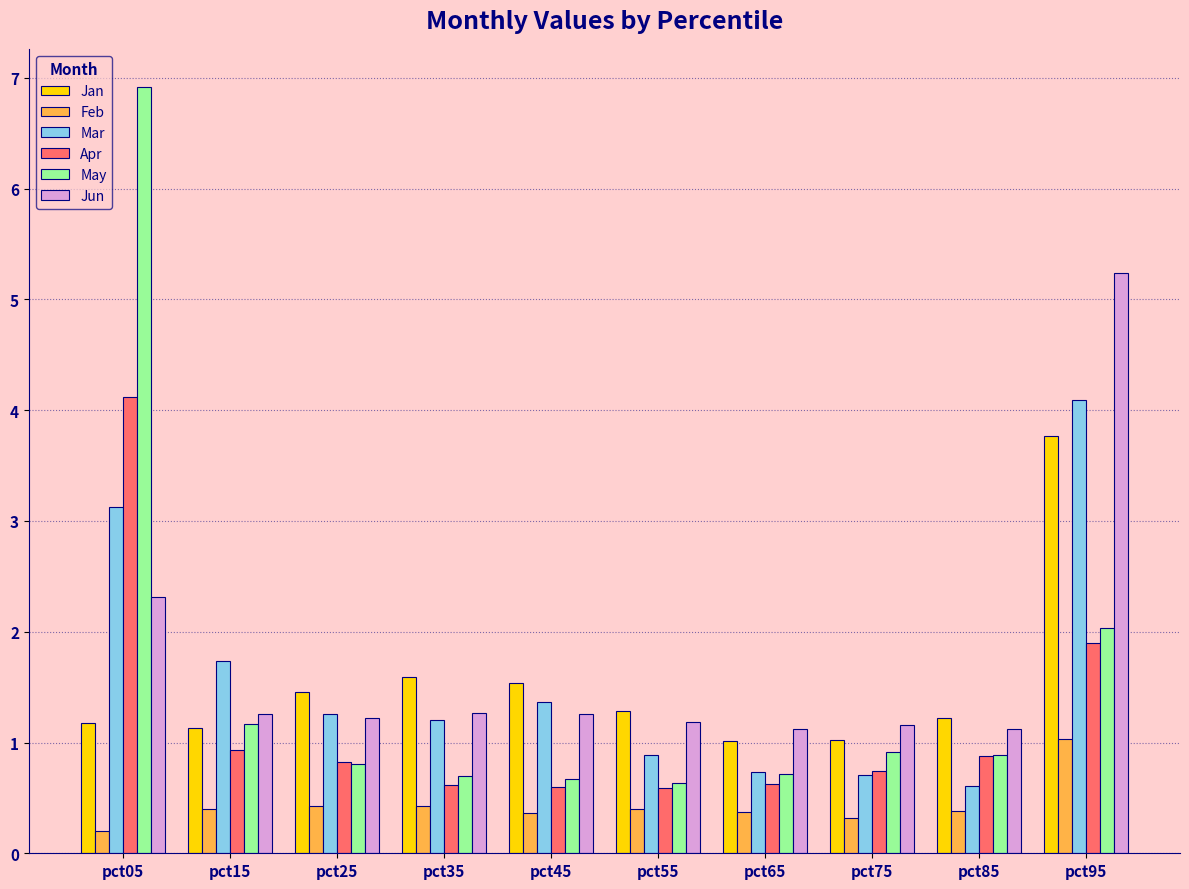

What is the maximum value for Jan?

3.8